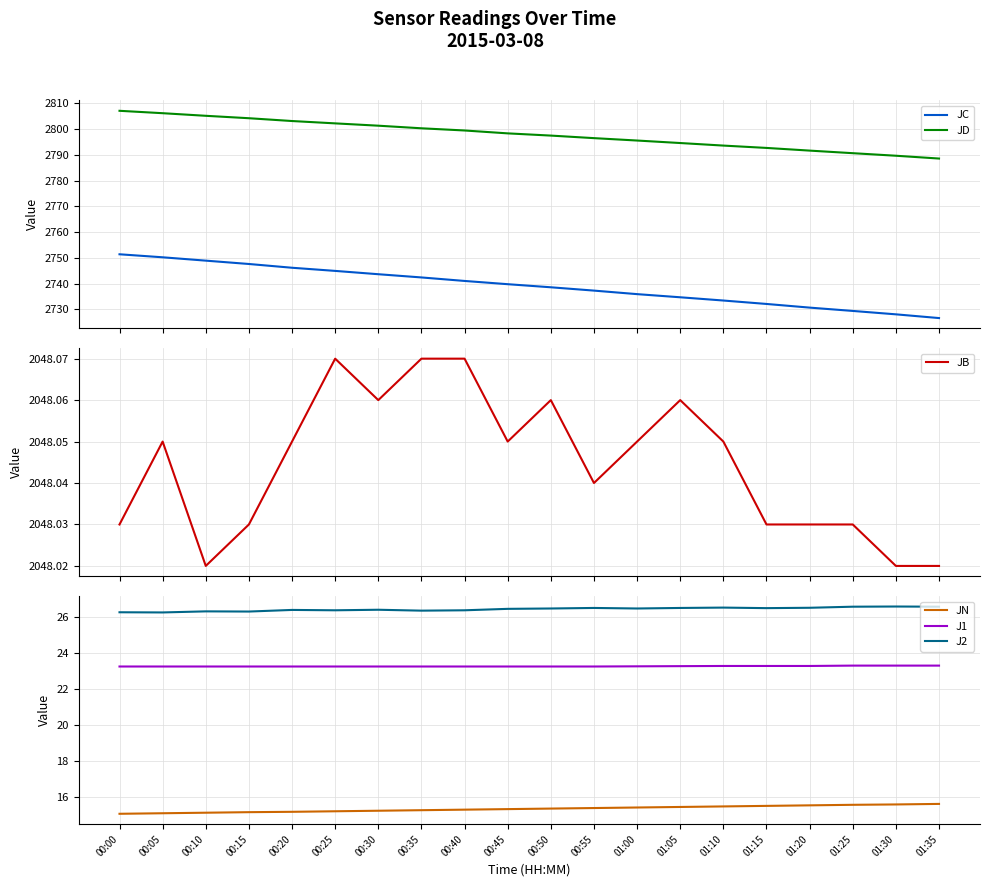

What are all the series names shown in the legend?

JC, JD, JB, JN, J1, J2